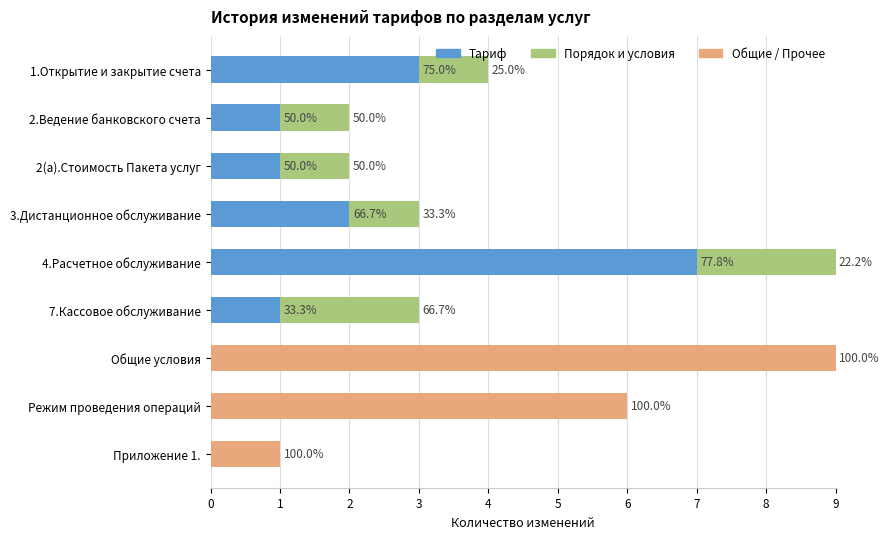

What are all the series names shown in the legend?

Тариф, Порядок и условия, Общие / Прочее